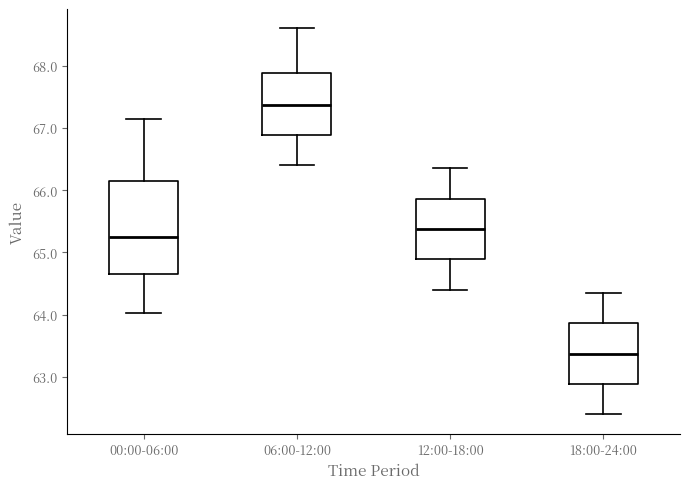

Reading left to right, read every box against the y-axis: the position of its median line, the range the box covers, and the ends of its whiskers. The values are not printed on the chart, so give them approximately, as read against the axis.

00:00-06:00: median 65.2, box 64.7 to 66.2, whiskers 64.0 to 67.2
06:00-12:00: median 67.4, box 66.9 to 67.9, whiskers 66.4 to 68.6
12:00-18:00: median 65.4, box 64.9 to 65.9, whiskers 64.4 to 66.4
18:00-24:00: median 63.4, box 62.9 to 63.9, whiskers 62.4 to 64.4